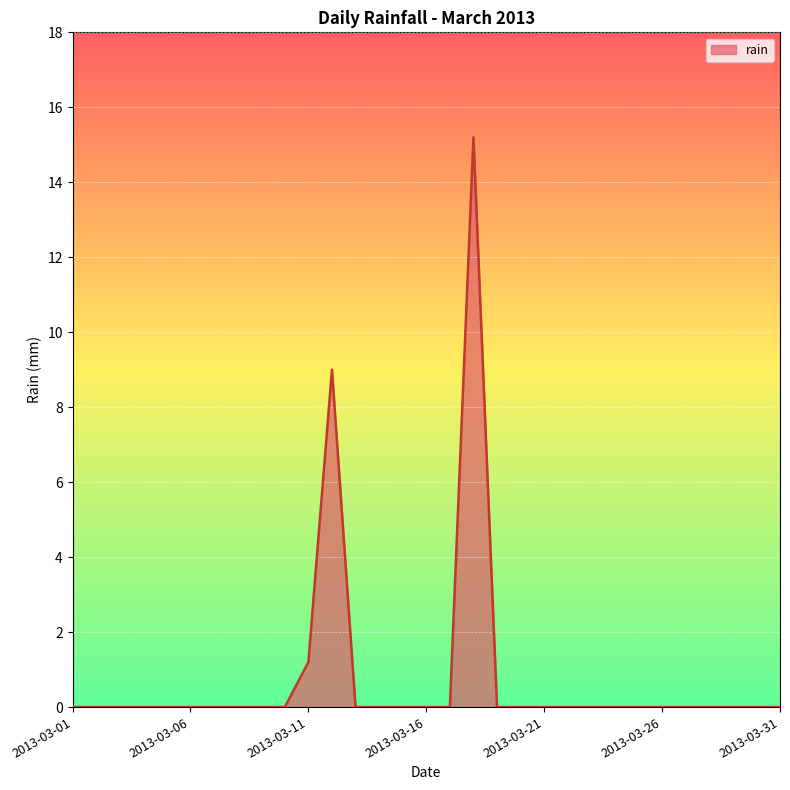

What is the greatest value displayed?

15.2